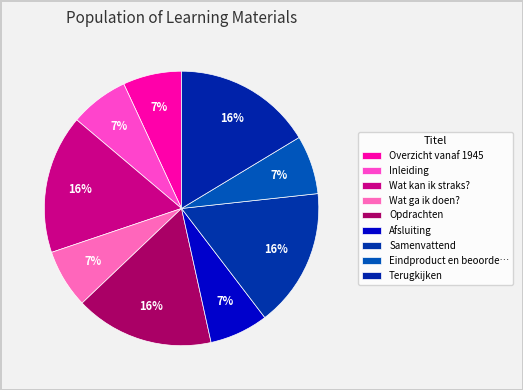

To the nearest percent, what portion does Overzicht vanaf 1945 represent?

7%